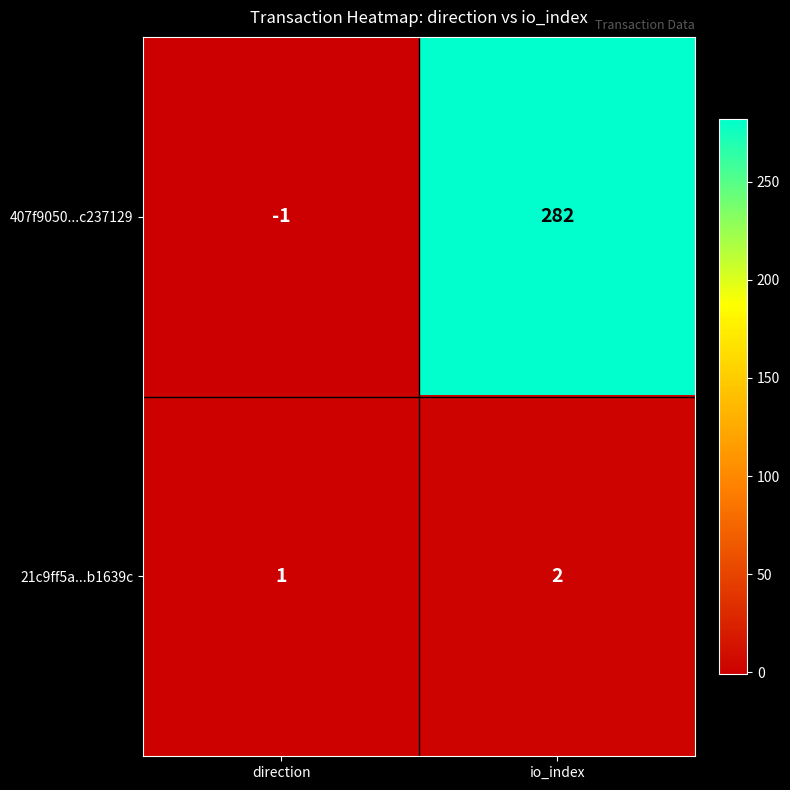

Reading left to right, extract all data points from this chart.

407f9050...c237129: direction=-1	io_index=282
21c9ff5a...b1639c: direction=1	io_index=2